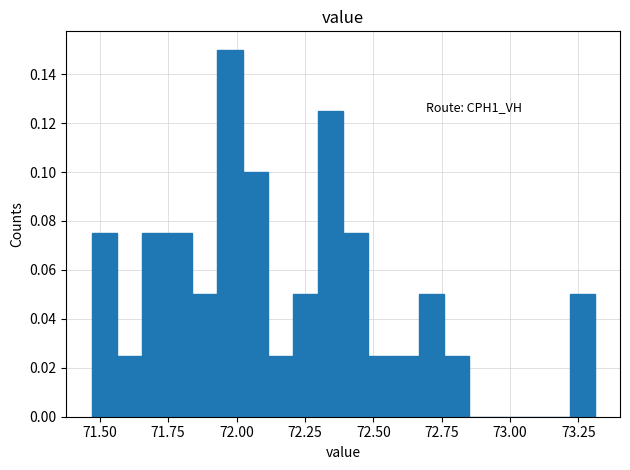

Read against the x-axis, roughly where is the centre of the tallest bar?

72.00